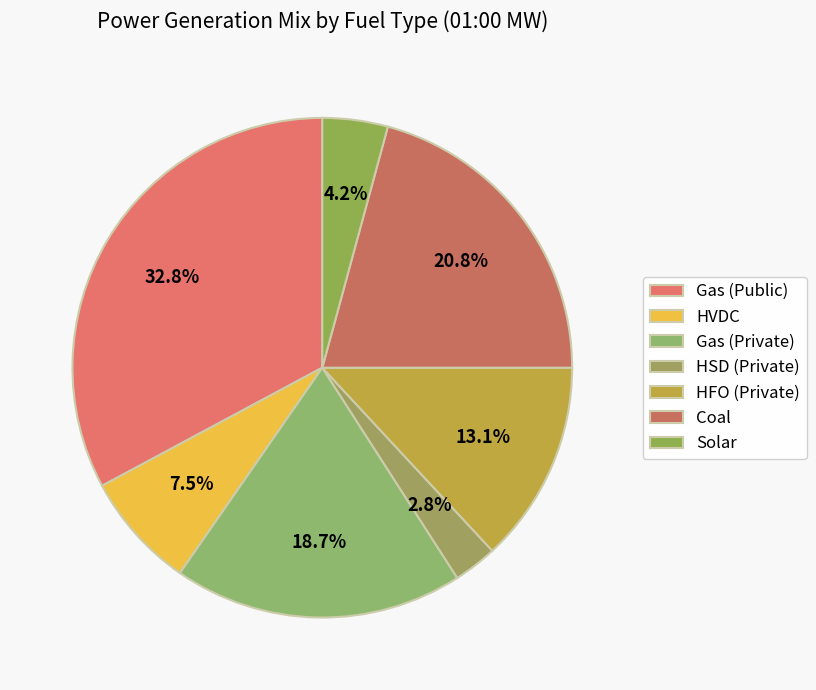

Is it true that HFO (Private) is 1% of the pie?

False